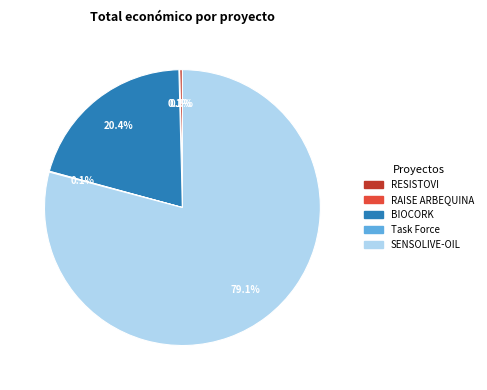

Does any single category account for the majority?

Yes